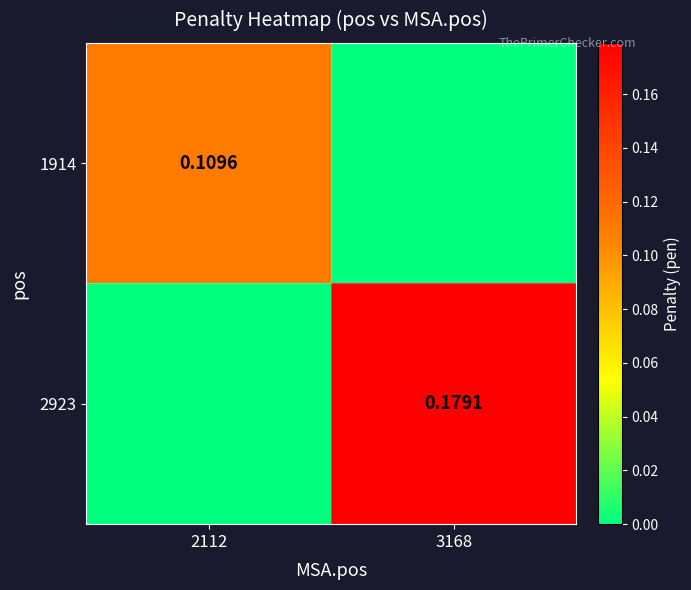

List the labels in order of 1914 value, largest first.

2112, 3168